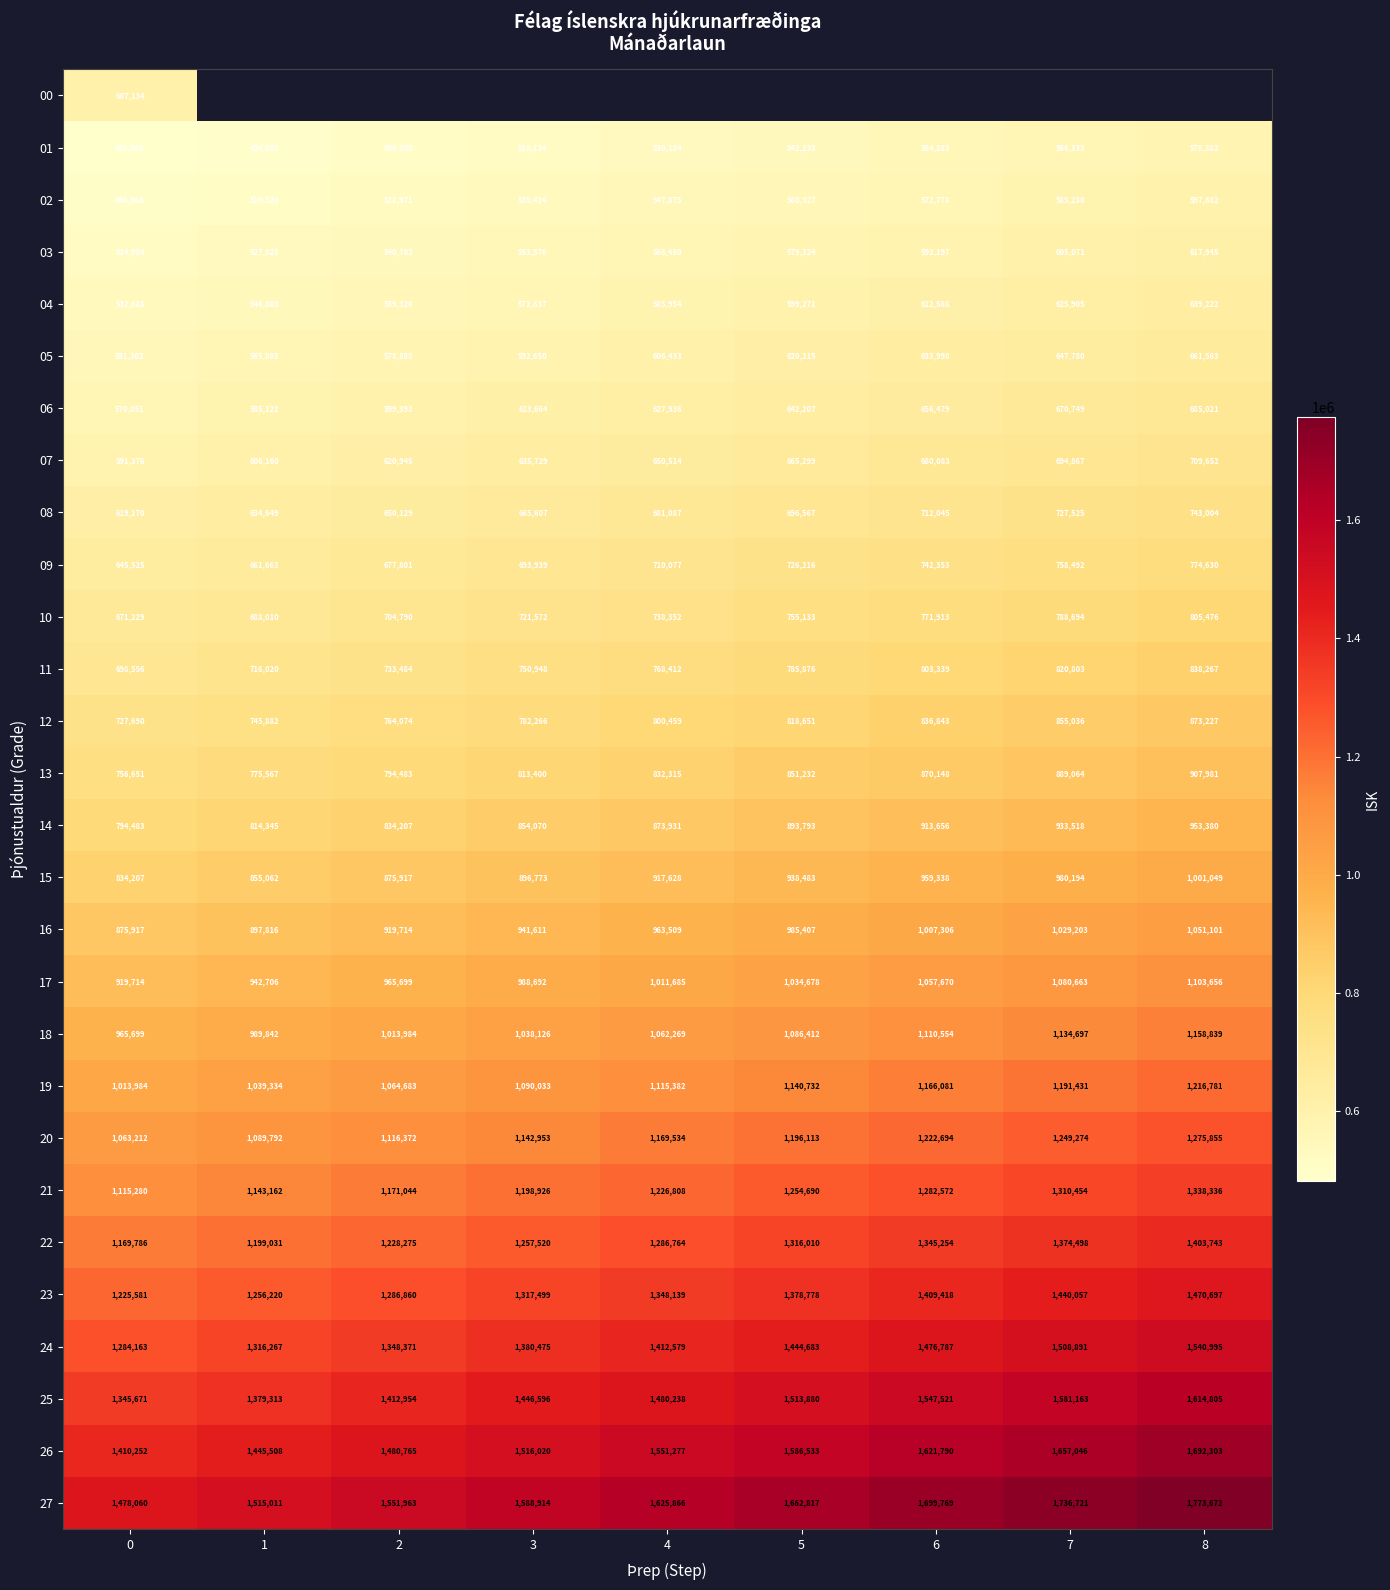

Rank the categories by 18 value from highest to lowest.

8, 7, 6, 5, 4, 3, 2, 1, 0